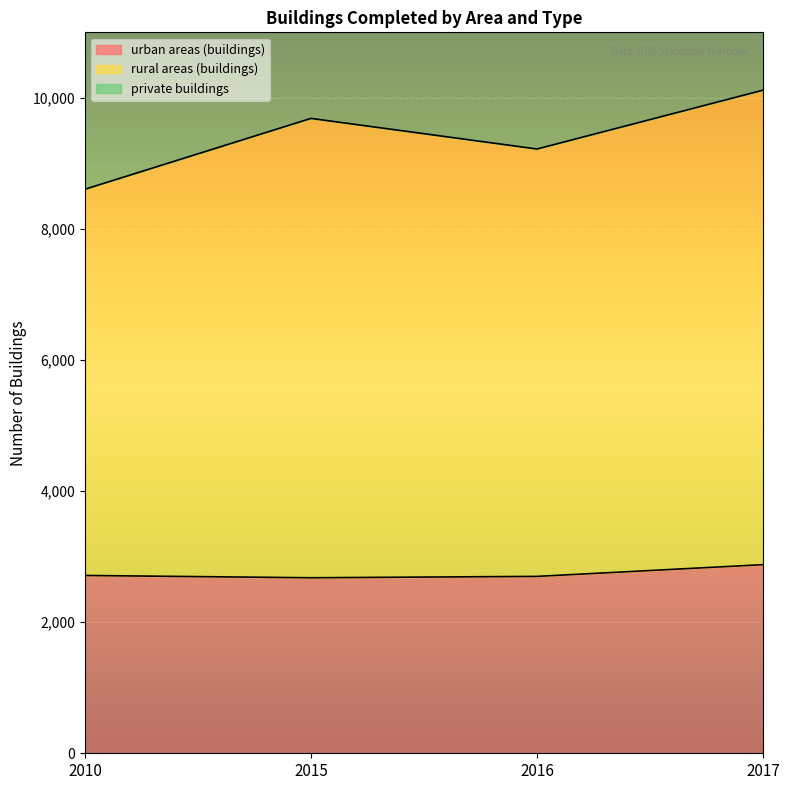

The urban areas (buildings) series shows 2699 at 2016. True or false?

True